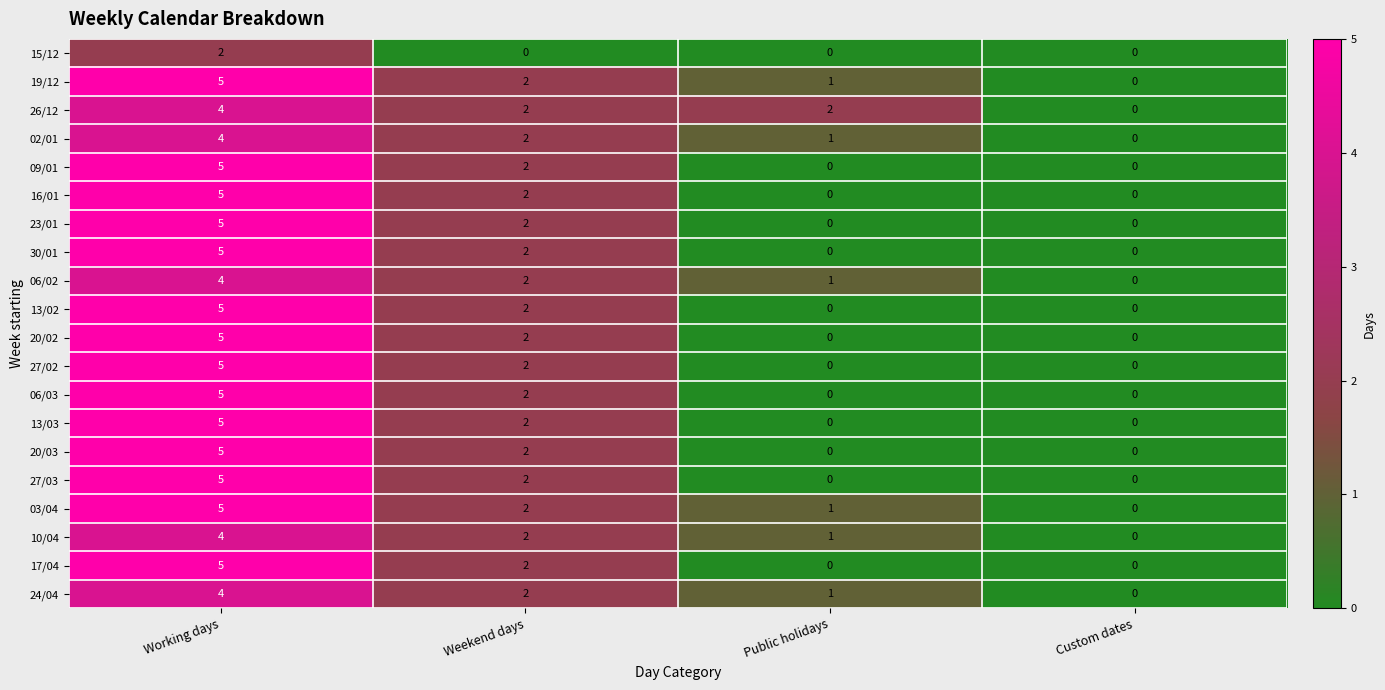

How many values in 26/12 are above zero?

3